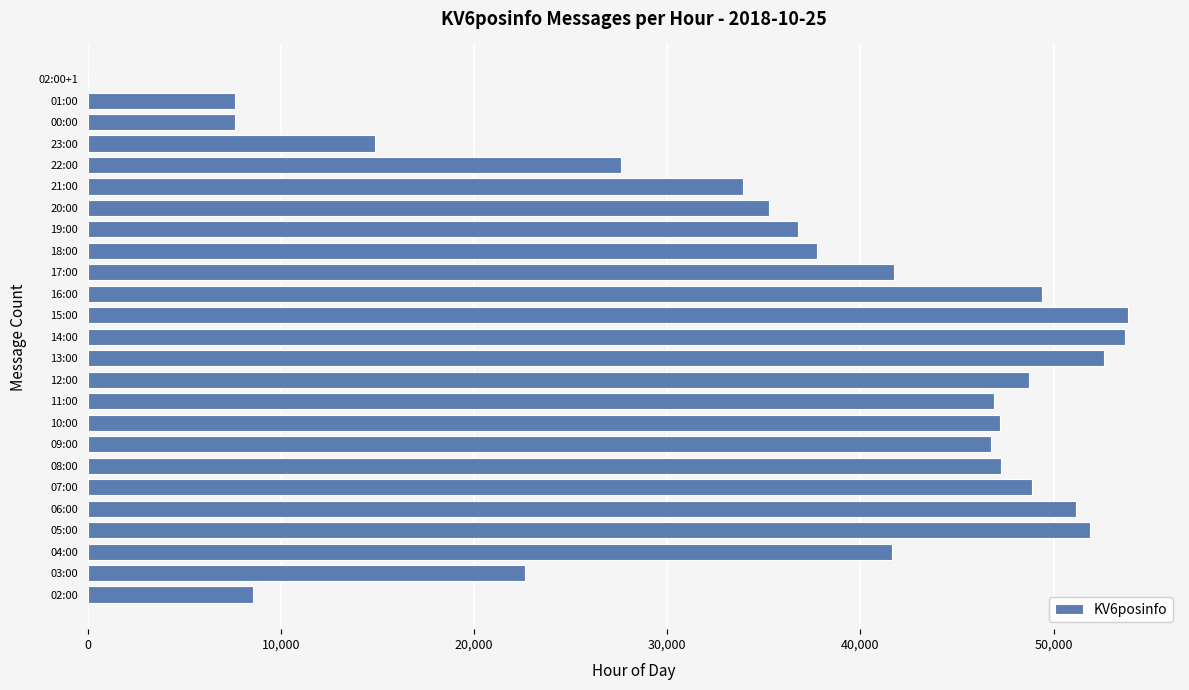

Where is the data nearest to the value 26928?

22:00